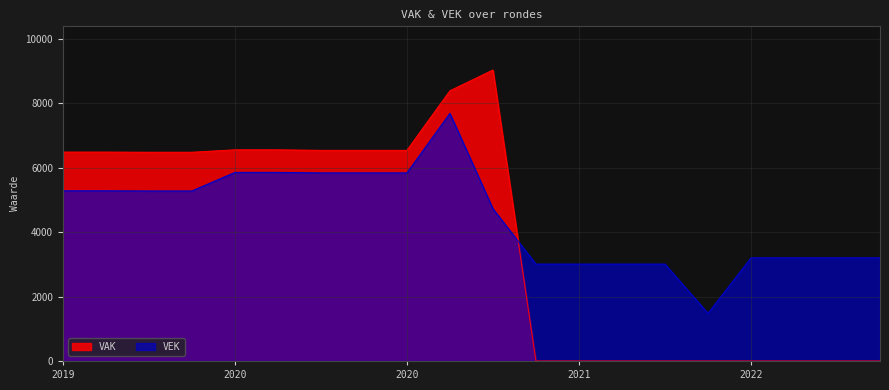

How many interior local peaks does the VEK series have?

1